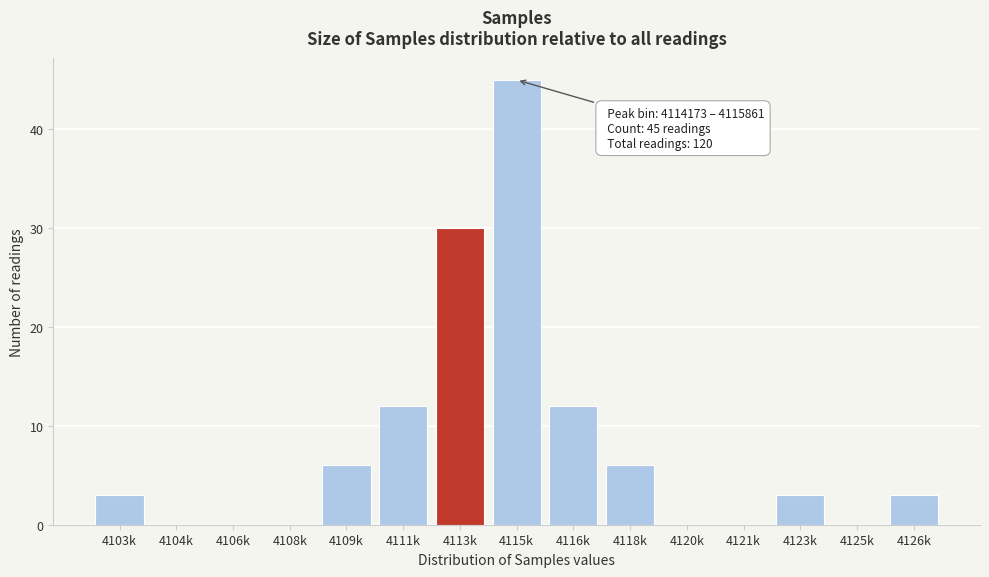

Reading left to right, list all the values displayed in this chart.

4103k=3	4104k=0	4106k=0	4108k=0	4109k=6	4111k=12	4113k=30	4115k=45	4116k=12	4118k=6	4120k=0	4121k=0	4123k=3	4125k=0	4126k=3